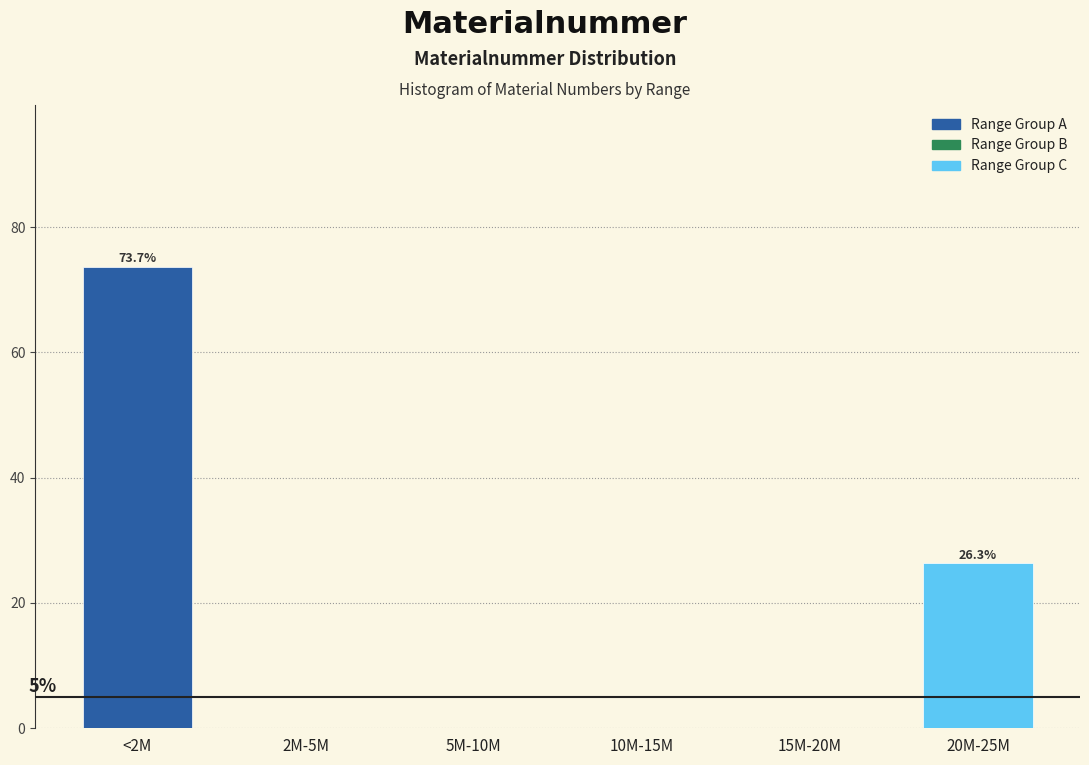

Reading left to right, transcribe all the data shown in this chart.

<2M=73.7	2M-5M=0.0	5M-10M=0.0	10M-15M=0.0	15M-20M=0.0	20M-25M=26.3